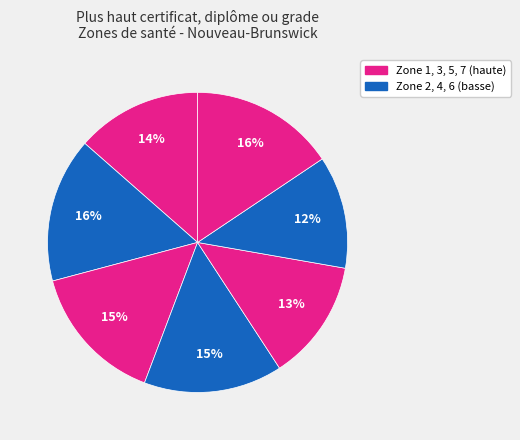

Which slice is the smallest?

Zone 6